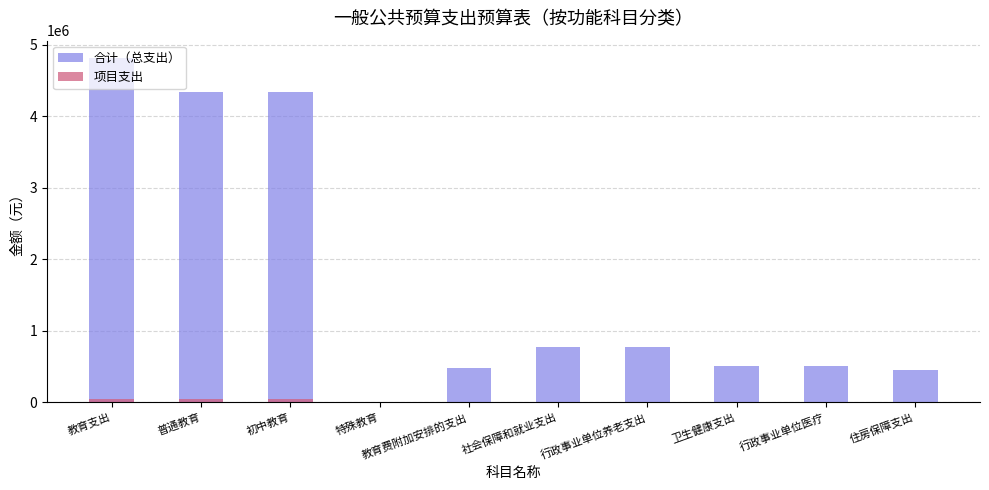

Which series has the widest spread of values?

合计（总支出）